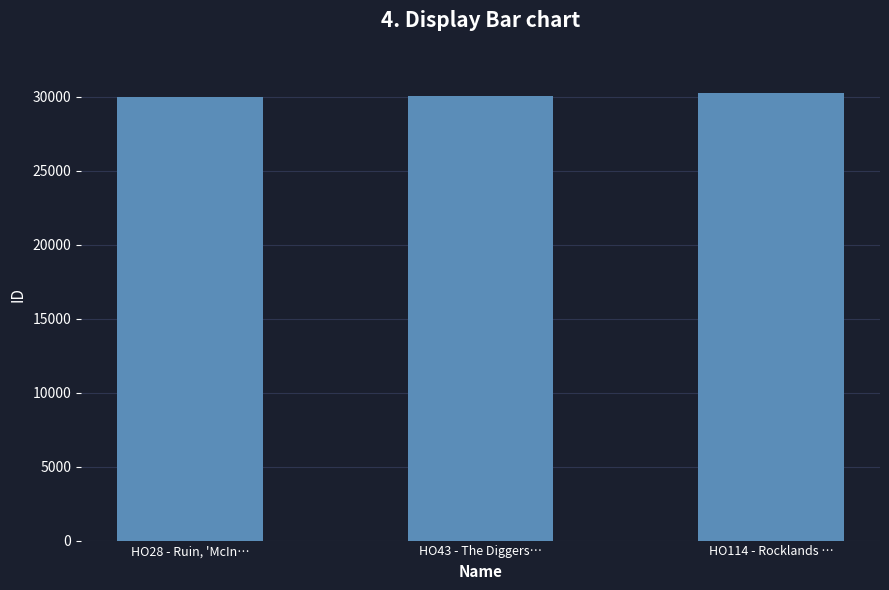

How many bars are there in total?

3